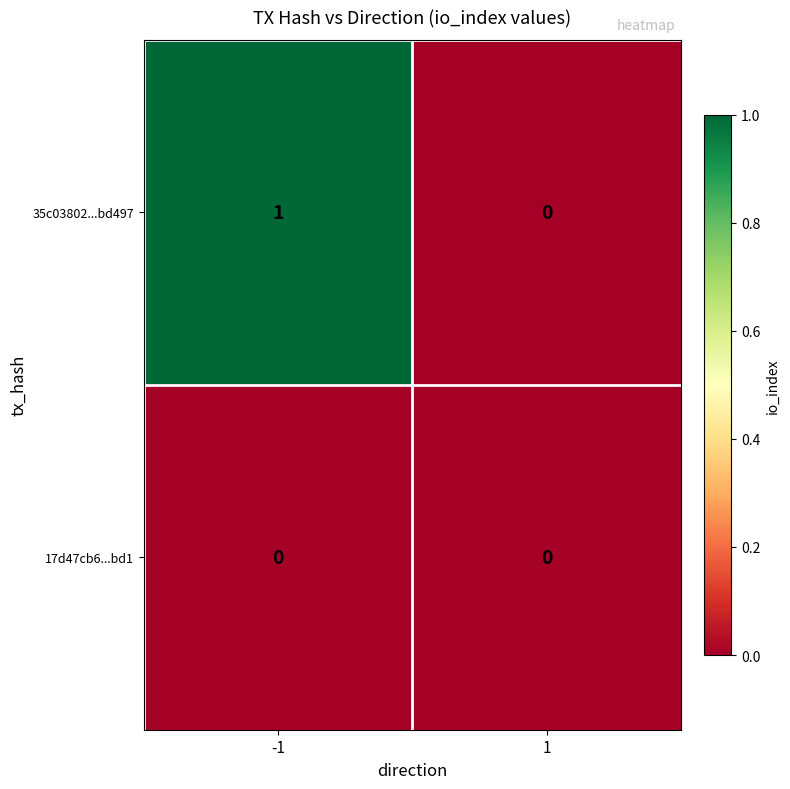

List the series in order of their peak value, lowest first.

17d47cb6...bd1, 35c03802...bd497